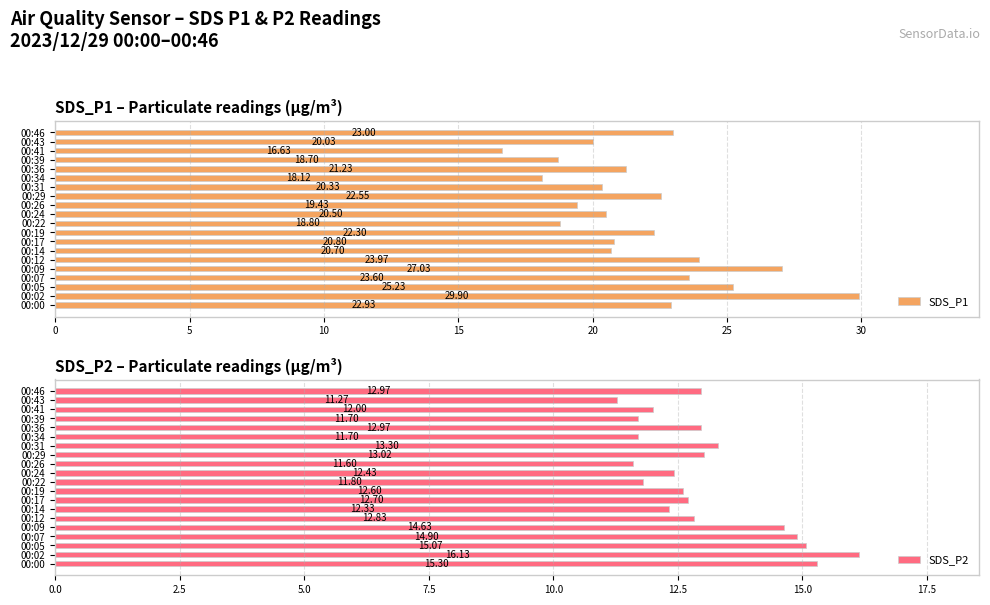

List the series in order of their peak value, highest first.

SDS_P1, SDS_P2